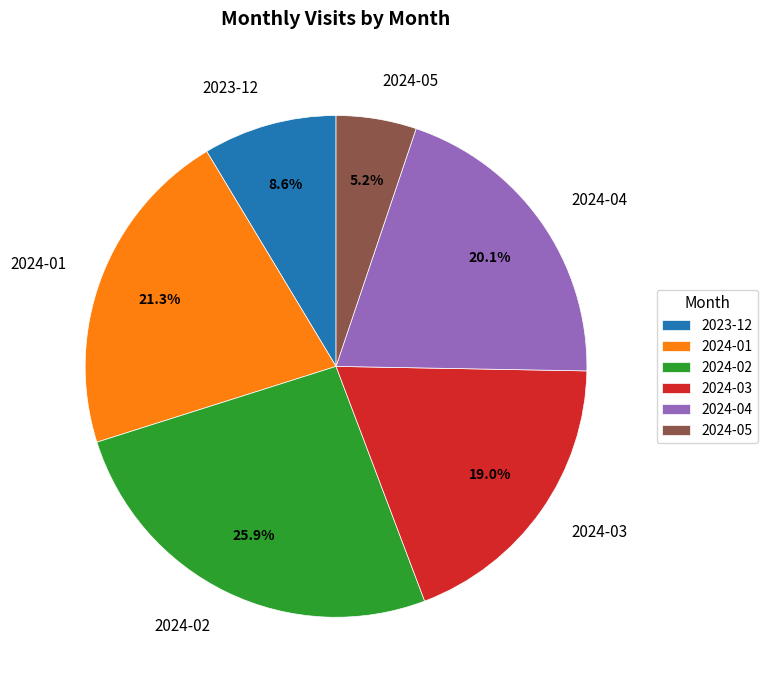

Is 2024-04 the majority of the pie?

No